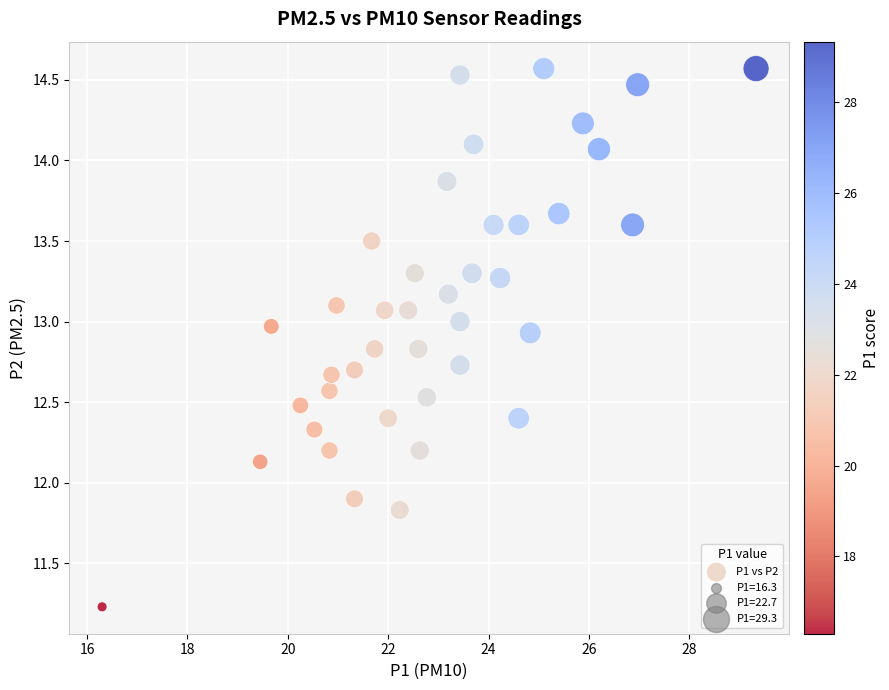

What is the range of Y values (max minus min)?

3.3